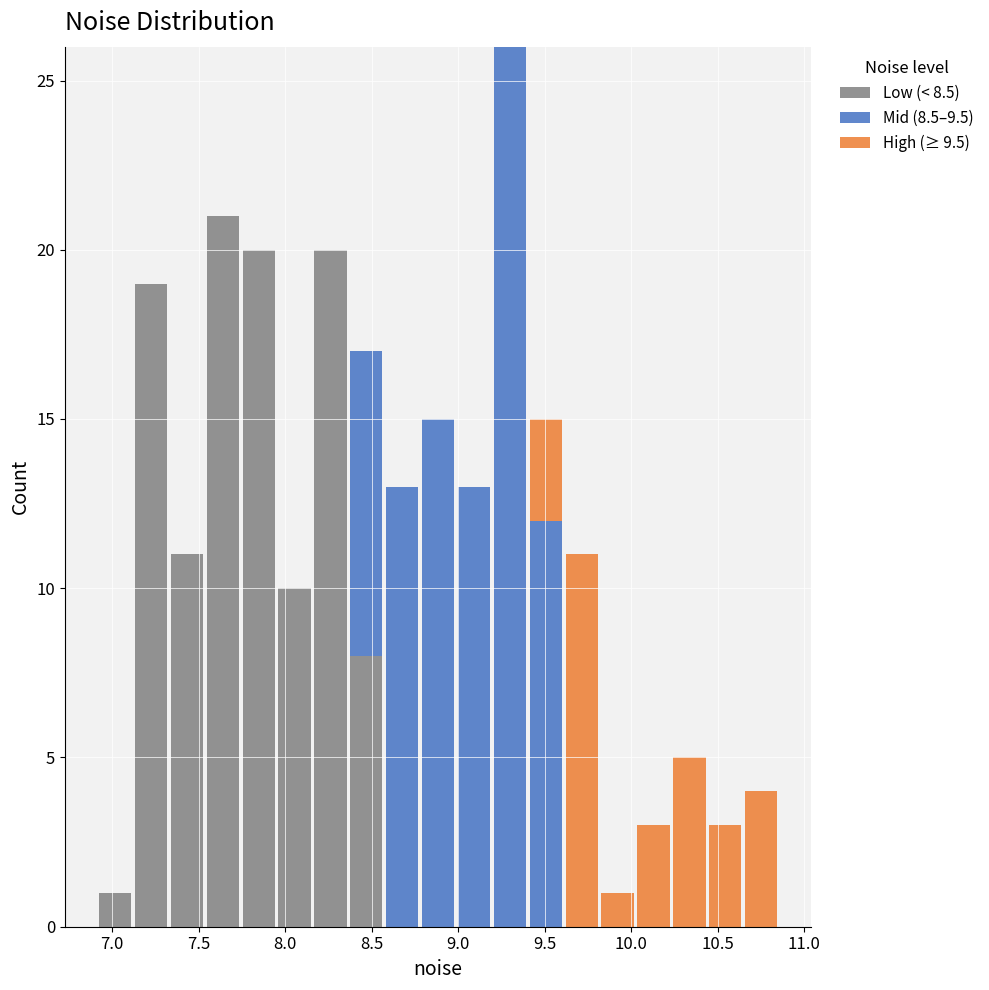

Reading left to right, list every stacked bar in this chart as the range it spans on the x-axis followed by its total height. Neither the bar edges nor the heights are printed on the chart, so give them approximately, as read against the axes.

6.90 to 7.10: 1
7.10 to 7.35: 19
7.35 to 7.55: 11
7.55 to 7.75: 21
7.75 to 7.95: 20
7.95 to 8.15: 10
8.15 to 8.35: 20
8.35 to 8.55: 17
8.55 to 8.80: 13
8.80 to 9.00: 15
9.00 to 9.20: 13
9.20 to 9.40: 26
9.40 to 9.60: 15
9.60 to 9.80: 11
9.80 to 10.05: 1
10.05 to 10.25: 3
10.25 to 10.45: 5
10.45 to 10.65: 3
10.65 to 10.85: 4